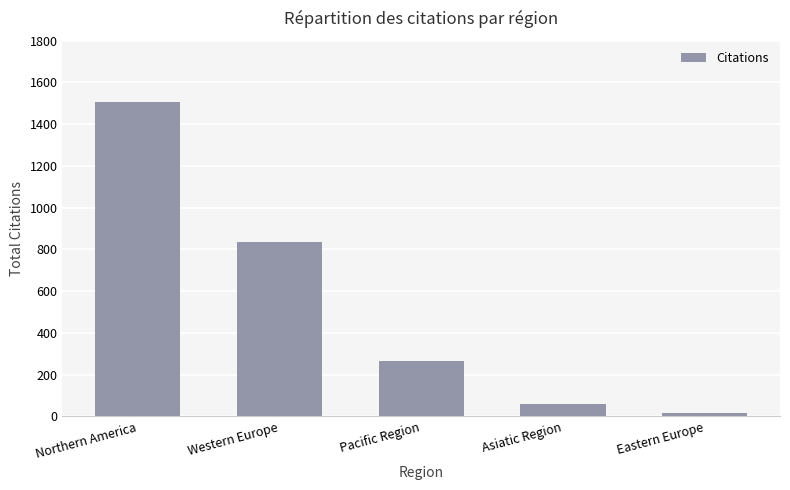

The chart shows a value of 60 at Asiatic Region. True or false?

True